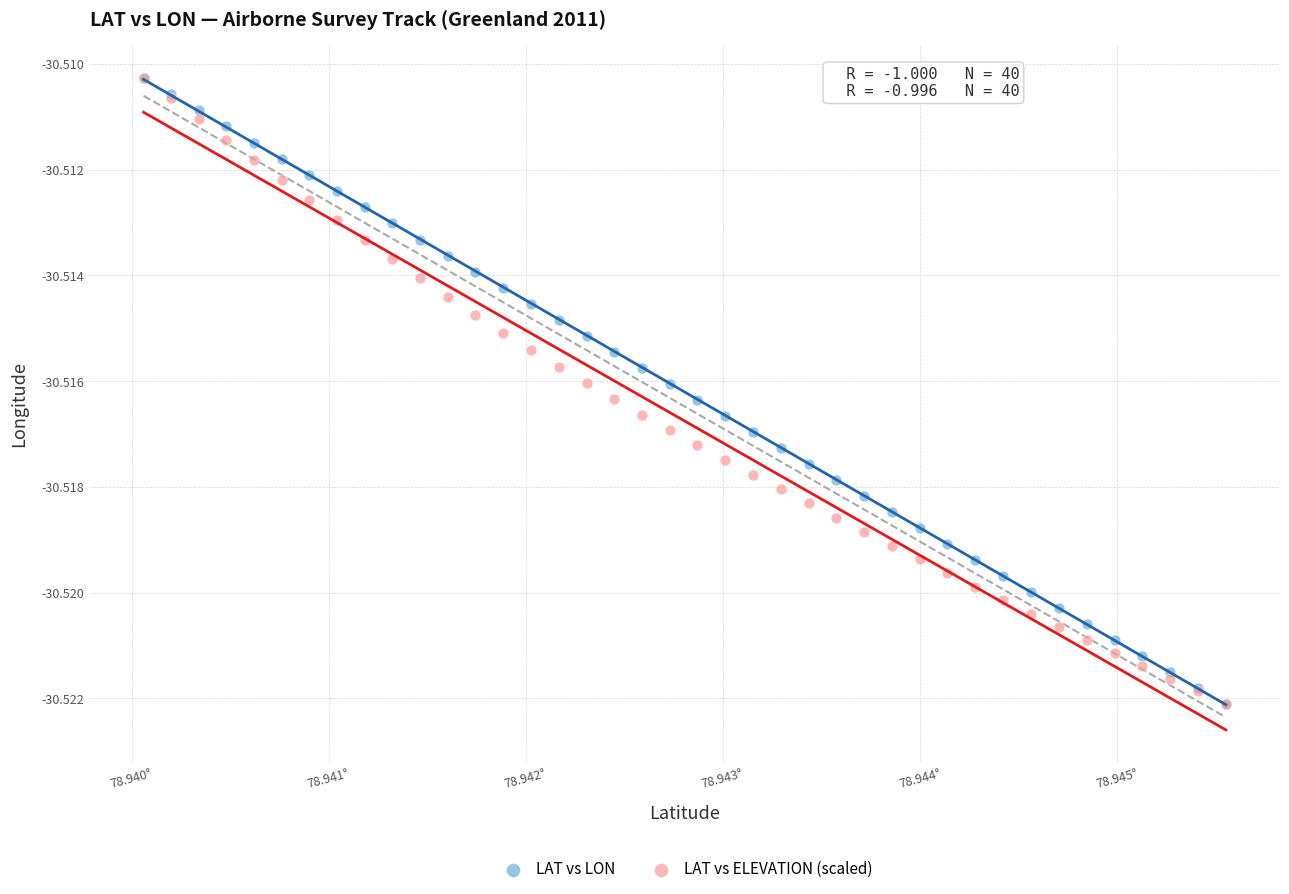

What are all the series names shown in the legend?

LAT vs LON, LAT vs ELEVATION (scaled)